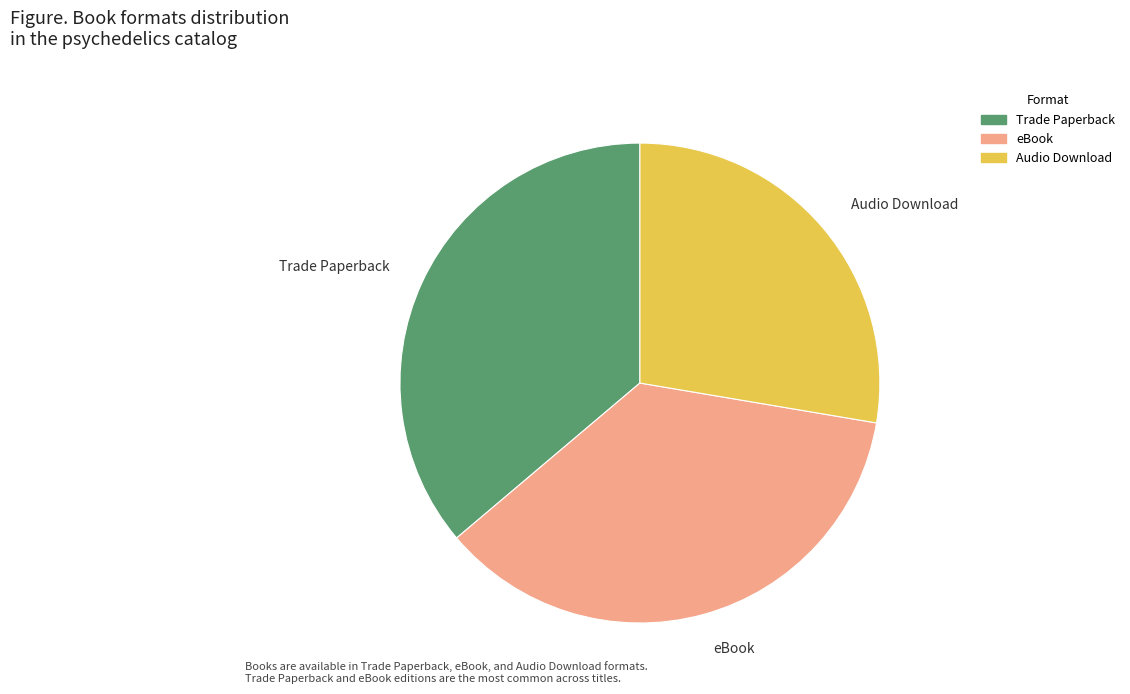

Combined, do Audio Download and Trade Paperback account for over 50%?

Yes